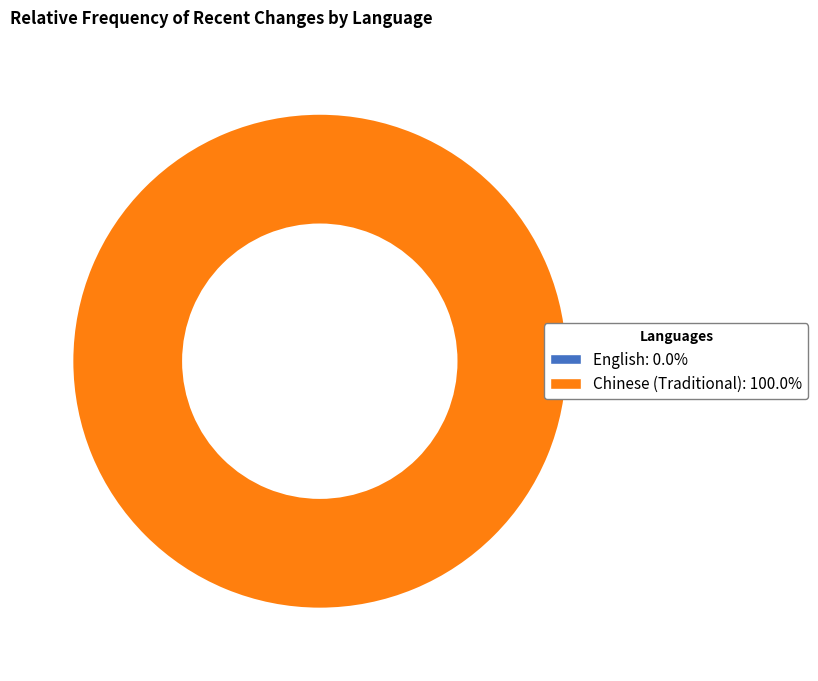

Which category has the biggest portion of the pie?

Chinese (Traditional)